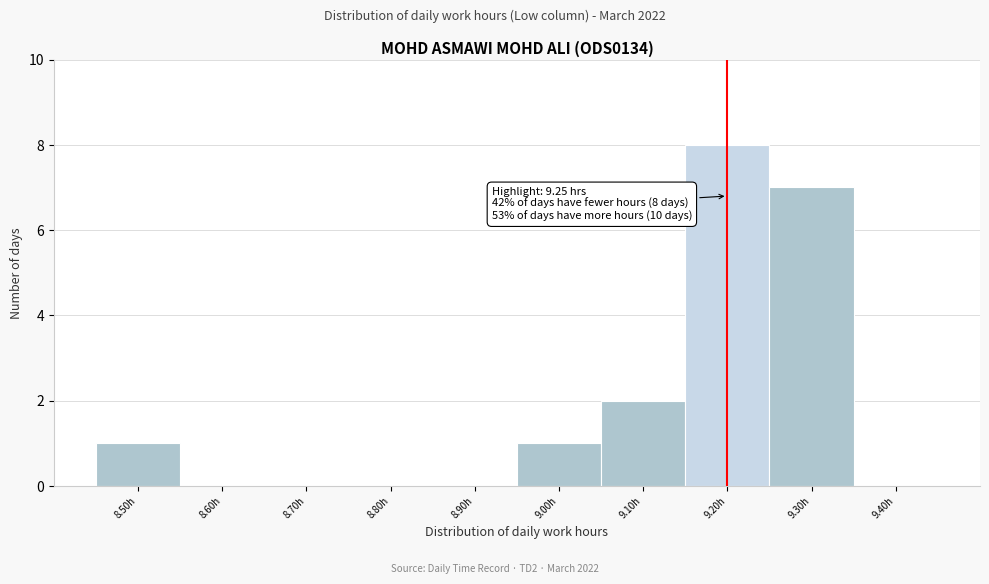

Reading right to left, what are all the values shown in this chart?

9.40h=0	9.30h=7	9.20h=8	9.10h=2	9.00h=1	8.90h=0	8.80h=0	8.70h=0	8.60h=0	8.50h=1